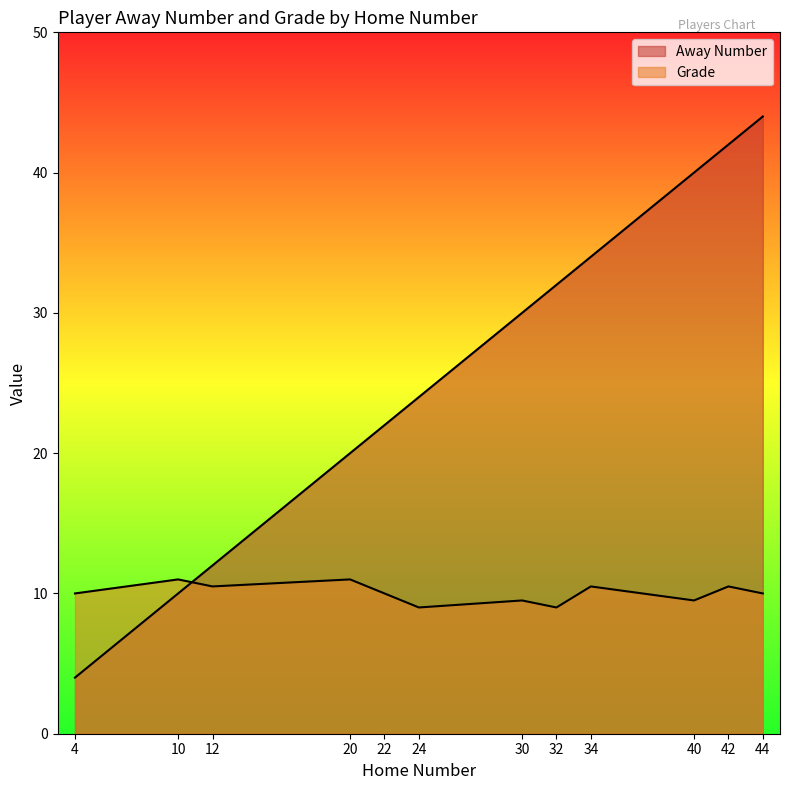

What is the total value across all series at 4?

14